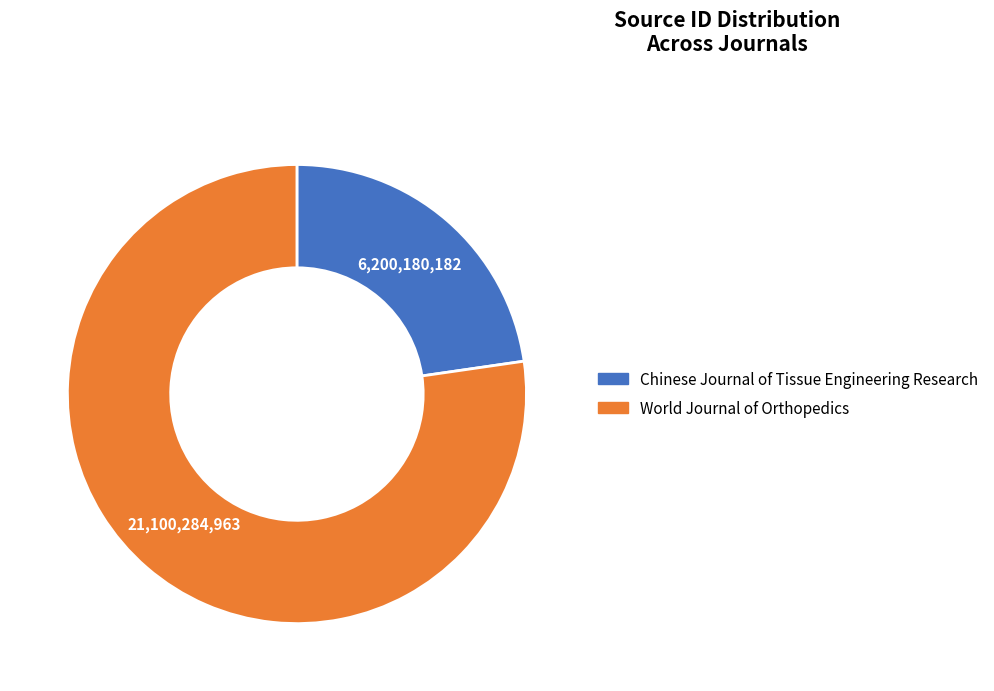

Is there any slice that represents more than half of the pie?

Yes